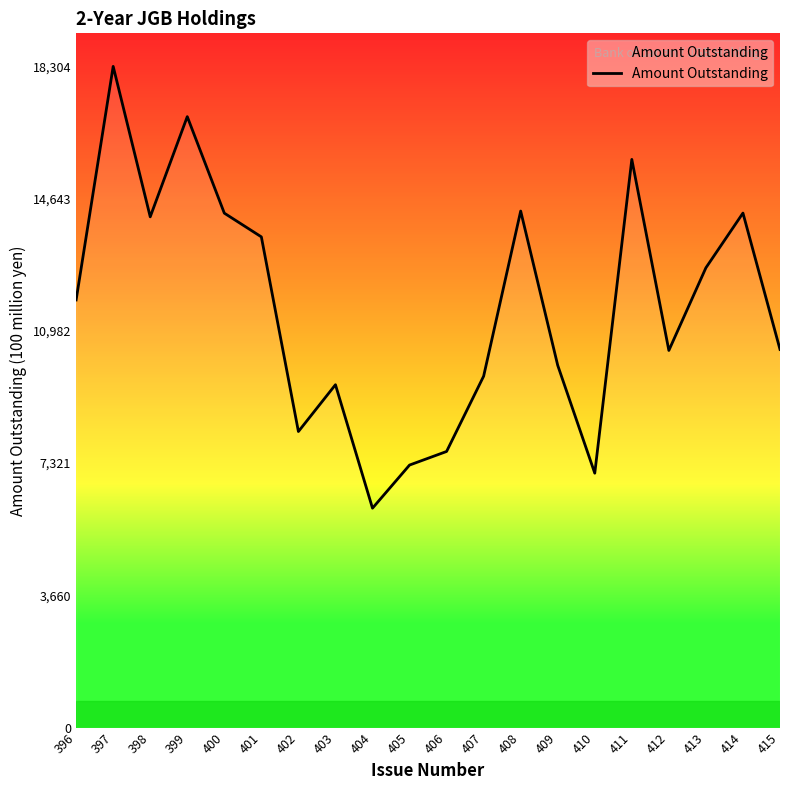

The chart shows a value of 4803 at 396. True or false?

False